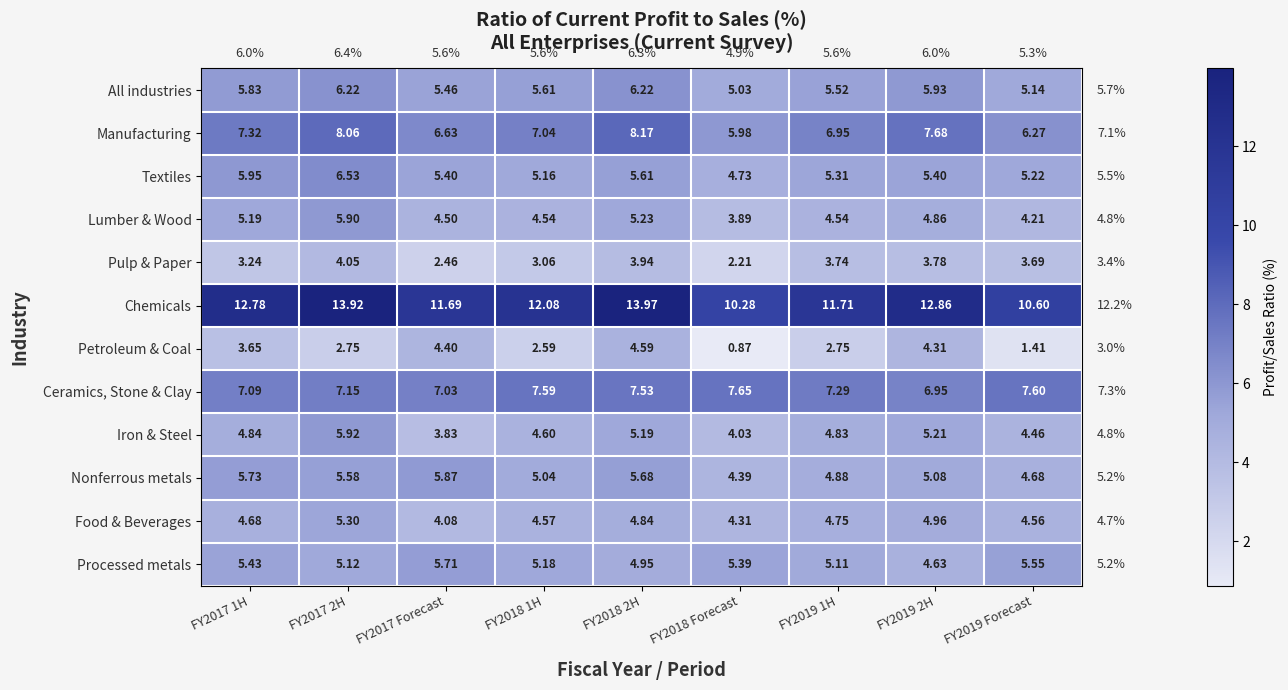

Which series has the widest spread of values?

Petroleum & Coal